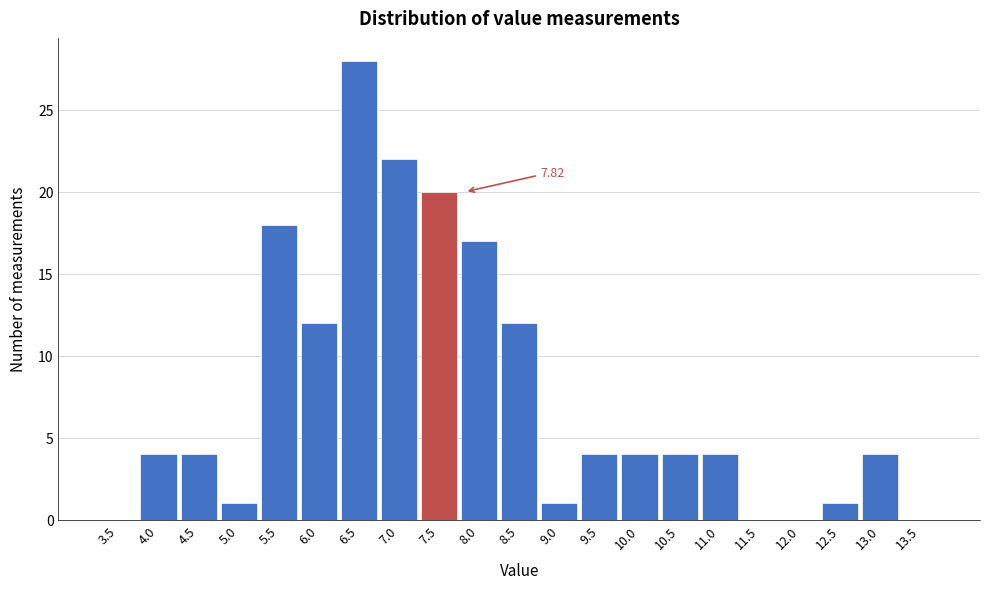

What is the change in value from 3.5 to 7.5?

+20